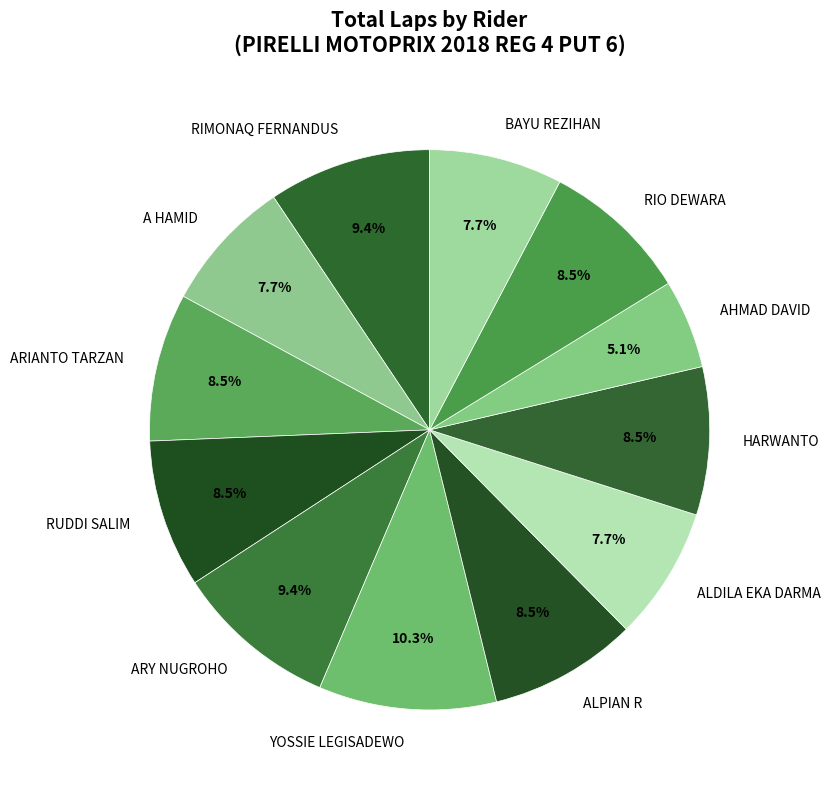

What is the ratio of the value at ALDILA EKA DARMA to the value at RUDDI SALIM?

0.9